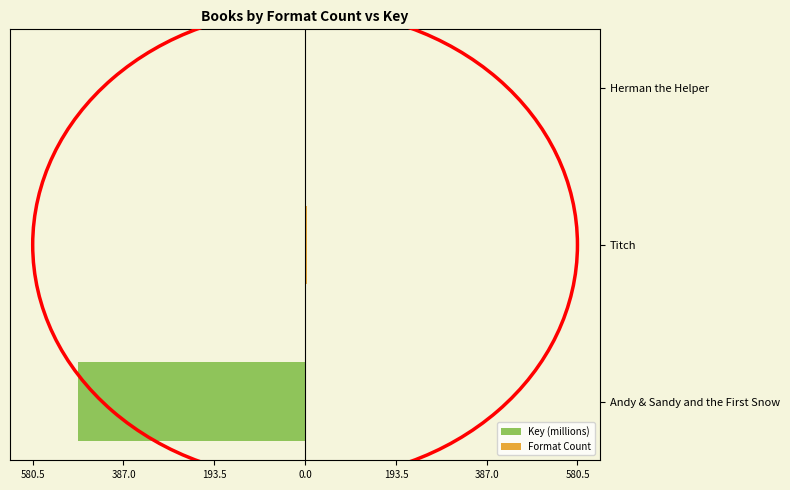

What is the difference between the maximum and minimum values in the Format Count series?

2.0